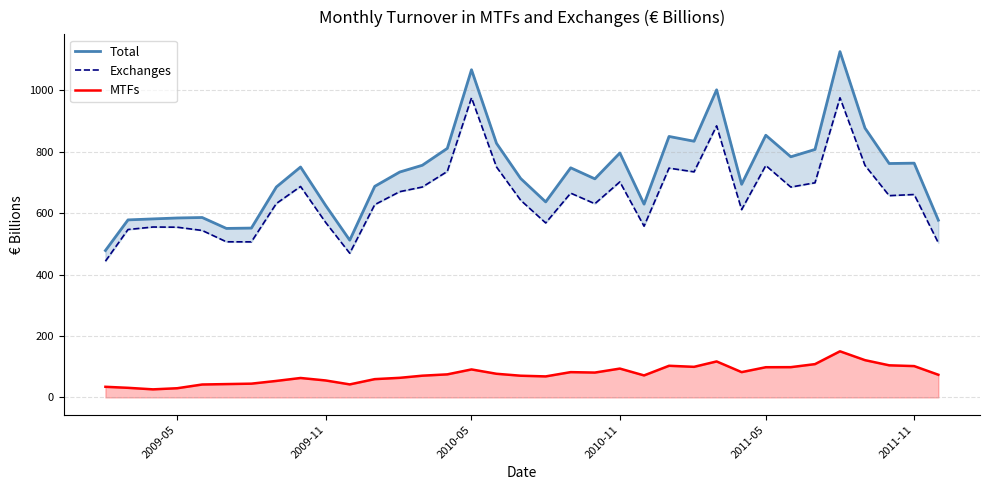

What is the minimum value for MTFs?

26.4